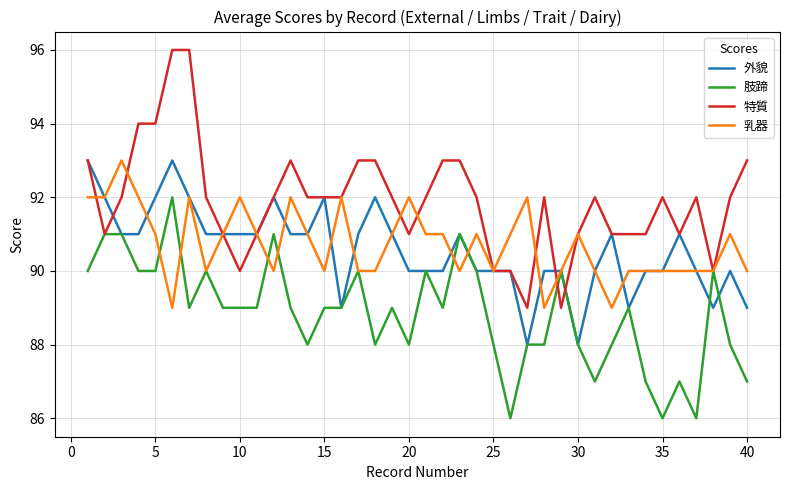

Which series has the largest range (max minus min)?

特質